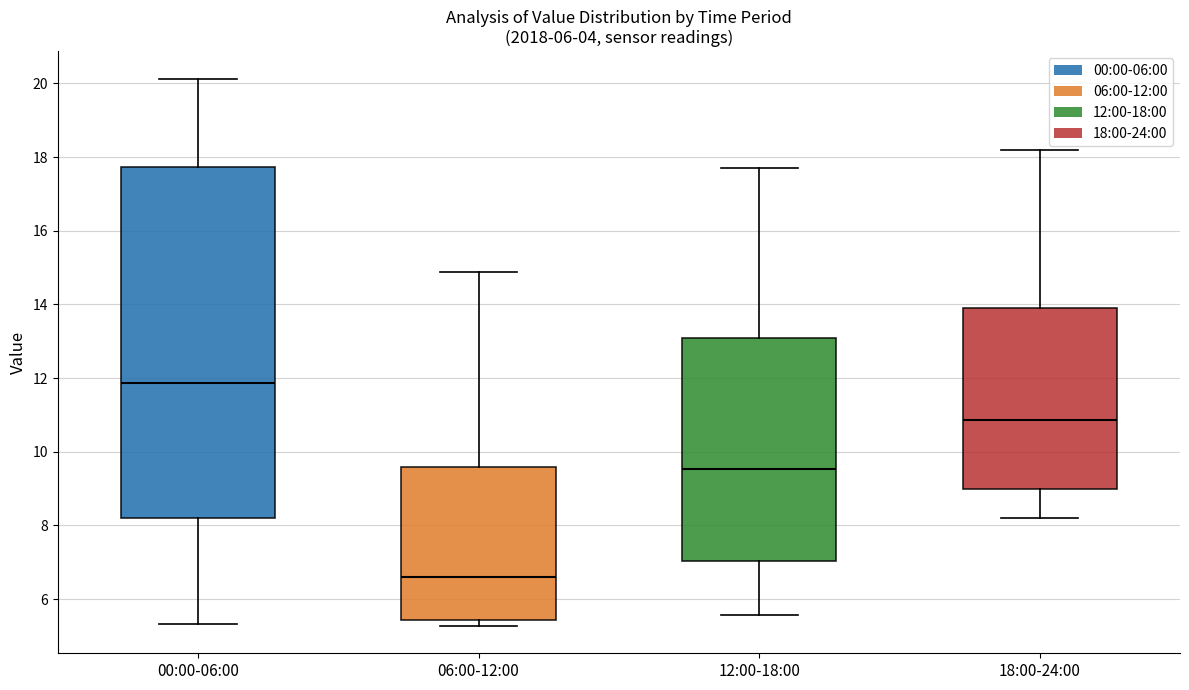

Reading left to right, read every box against the y-axis: the position of its median line, the range the box covers, and the ends of its whiskers. The values are not printed on the chart, so give them approximately, as read against the axis.

00:00-06:00: median 11.8, box 8.2 to 17.8, whiskers 5.4 to 20.2
06:00-12:00: median 6.6, box 5.4 to 9.6, whiskers 5.2 to 14.8
12:00-18:00: median 9.6, box 7.0 to 13.0, whiskers 5.6 to 17.8
18:00-24:00: median 10.8, box 9.0 to 13.8, whiskers 8.2 to 18.2